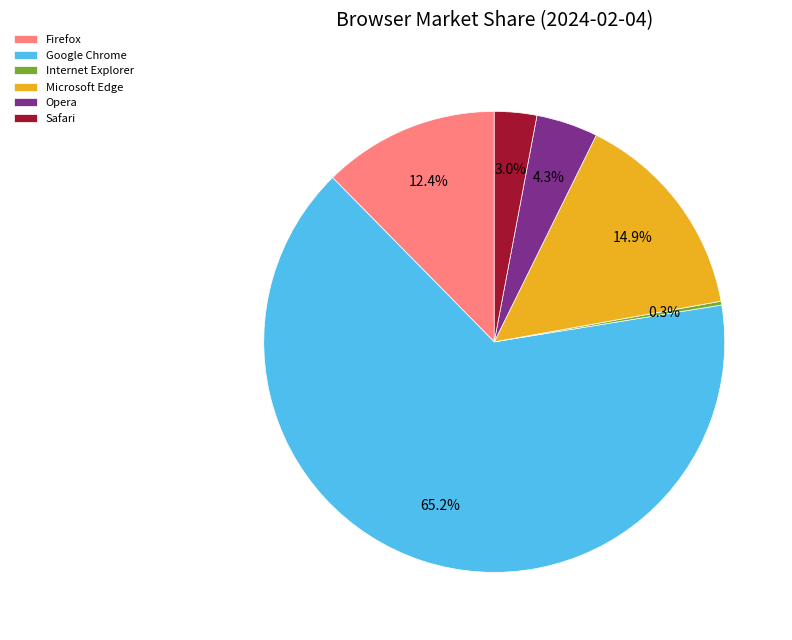

Combined, do Firefox and Safari account for over 50%?

No